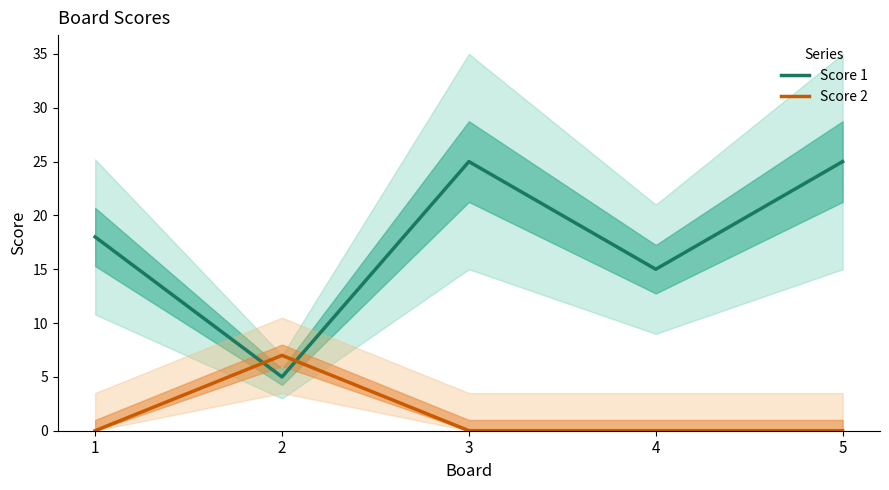

Does the chart have visible grid lines?

No